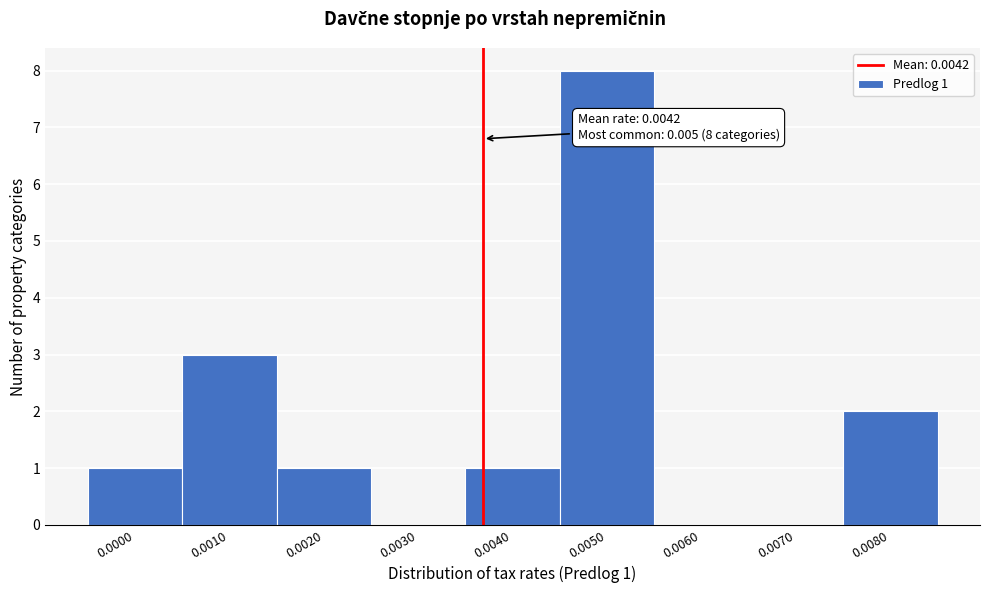

Reading left to right, extract all data points from this chart.

0.0000=1	0.0010=3	0.0020=1	0.0030=0	0.0040=1	0.0050=8	0.0060=0	0.0070=0	0.0080=2